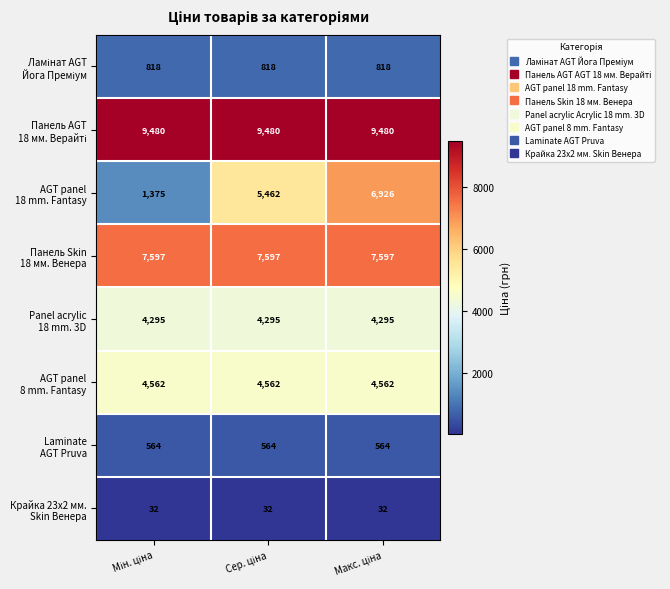

At how many categories does at least one series exceed 3060?

3